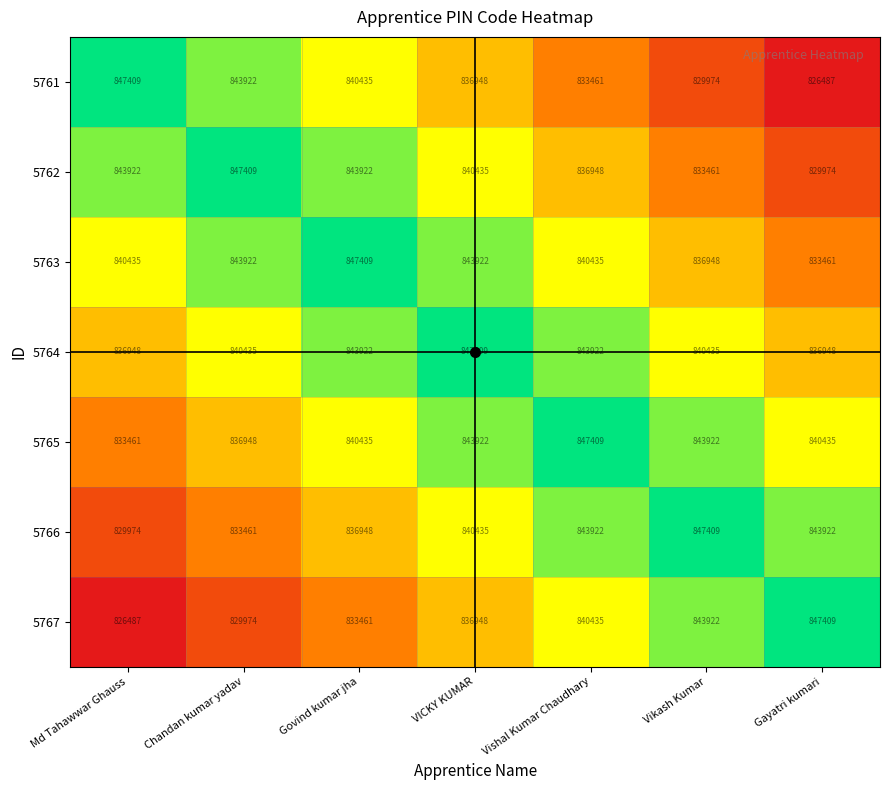

What is the greatest value displayed?

847409